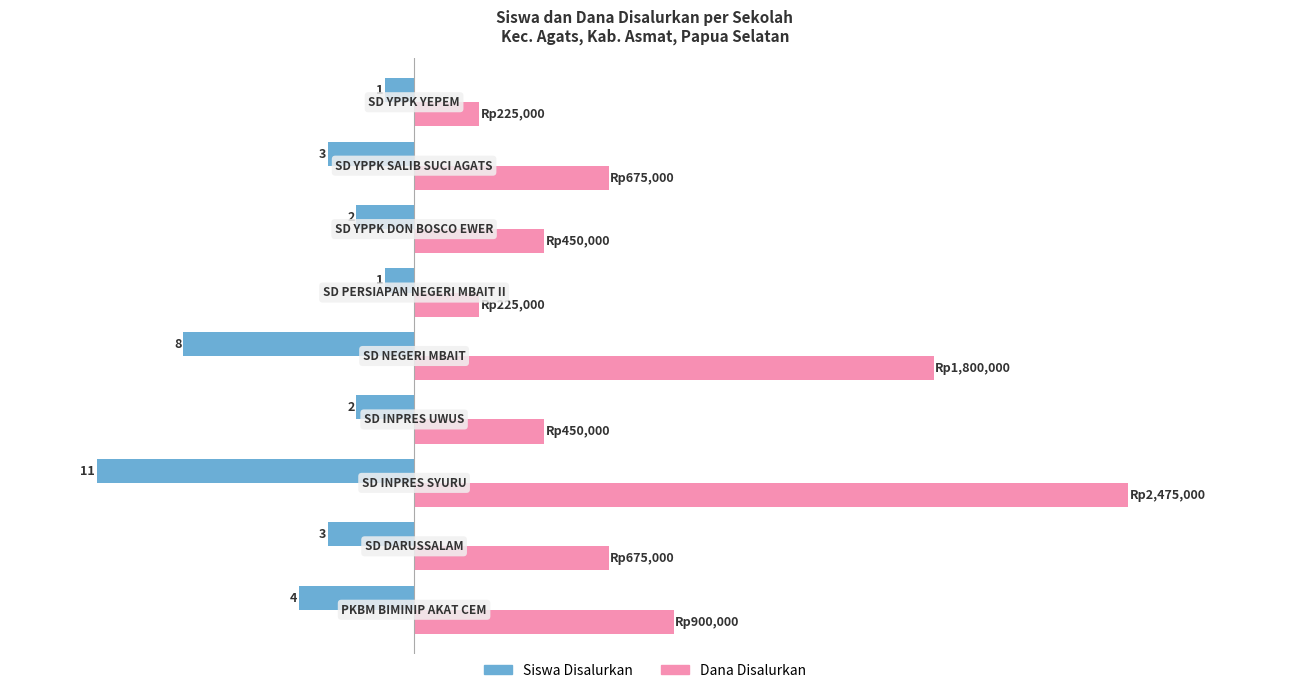

What are all the series names shown in the legend?

Siswa Disalurkan, Dana Disalurkan